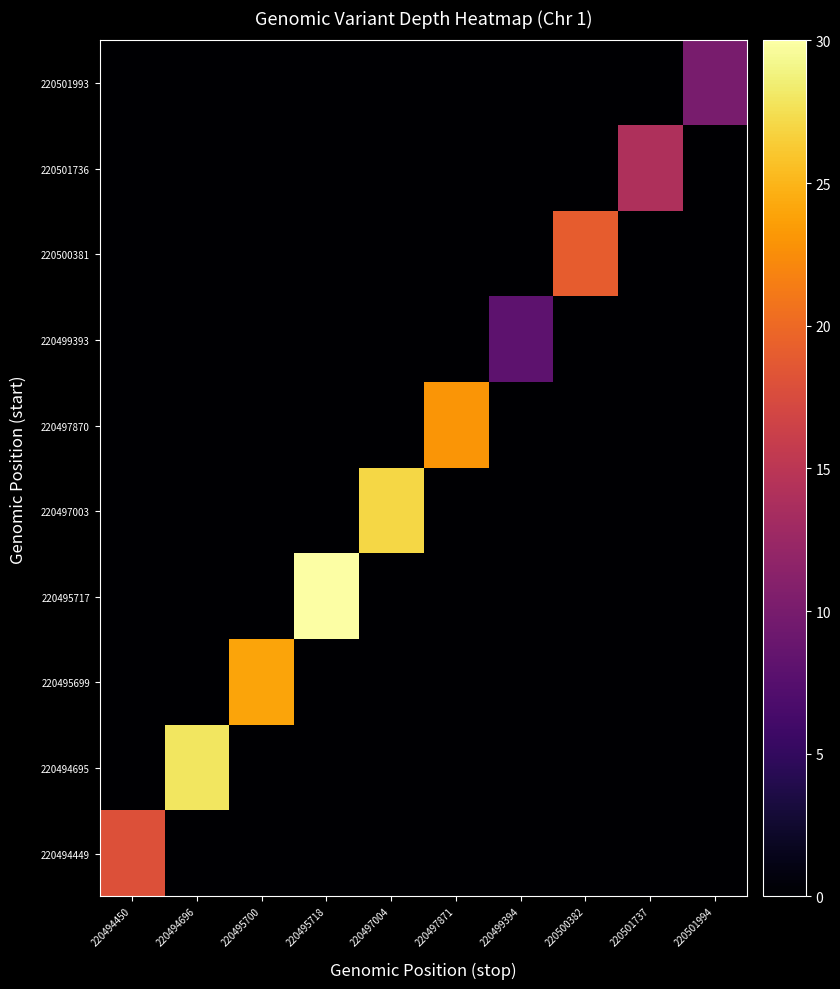

What is the difference between the highest and lowest values at 220500382?

19